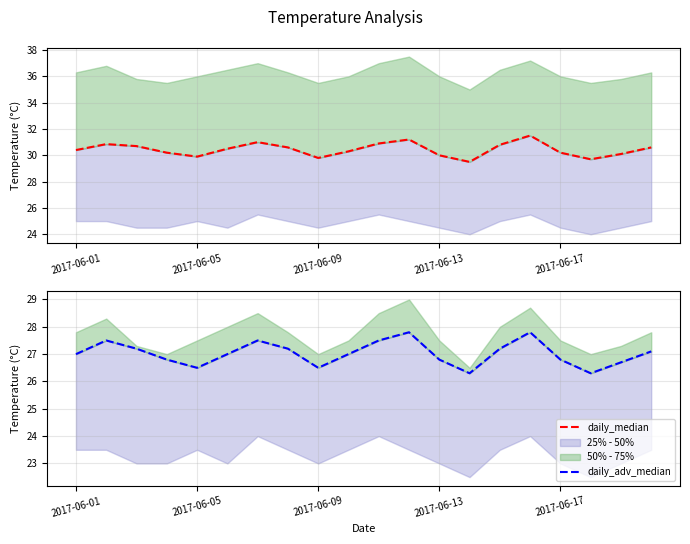

What is the total value across all series at 2017-06-13?

56.8